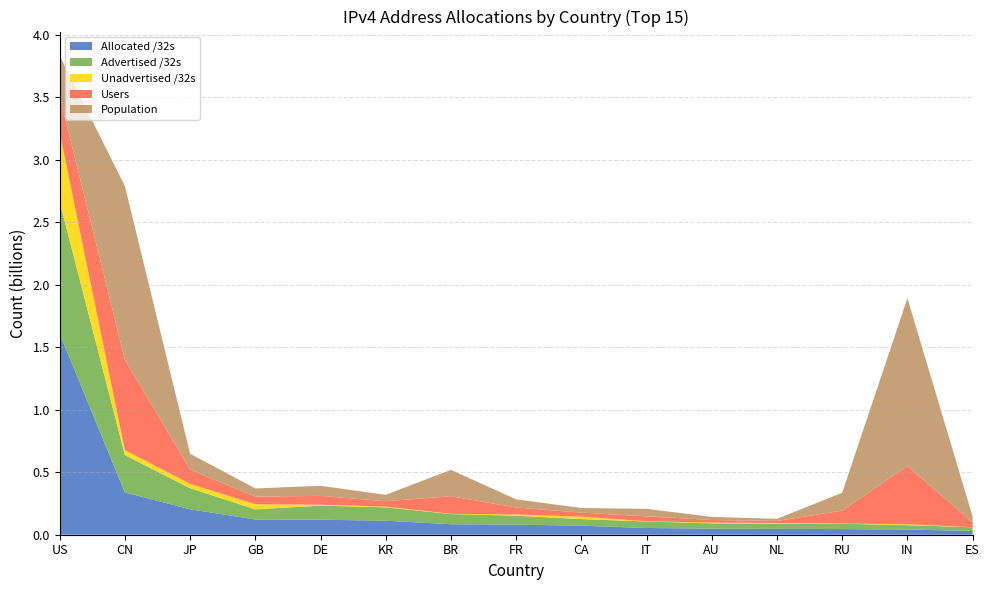

Reading right to left, list all the values displayed in this chart.

Allocated /32s: 30392128	41608960	45146880	47086560	48529920	54012992	72385280	80931376	83875072	112431360	119987072	122077720	203689472	338845696	1609732352
Advertised /32s: 29826304	34739200	42904576	39412000	42348084	51960832	52768768	71422976	81572864	106828448	112840704	81116160	168629120	298527744	1056079680
Unadvertised /32s: 565824	6869760	2242304	7674560	6181836	2052160	19616512	9508400	2302208	5602912	7146368	40961560	35060352	40317952	553652672
Users: 37869659	467194421	102226379	15959775	20970054	39227472	32414083	56107049	140265498	43454160	70959789	60663276	114827187	724657465	288929501
Population: 46070145	1342512706	143375006	17032845	24641662	59797977	36626083	64938715	211243220	50704971	80636124	65511098	126045211	1388232693	326474013